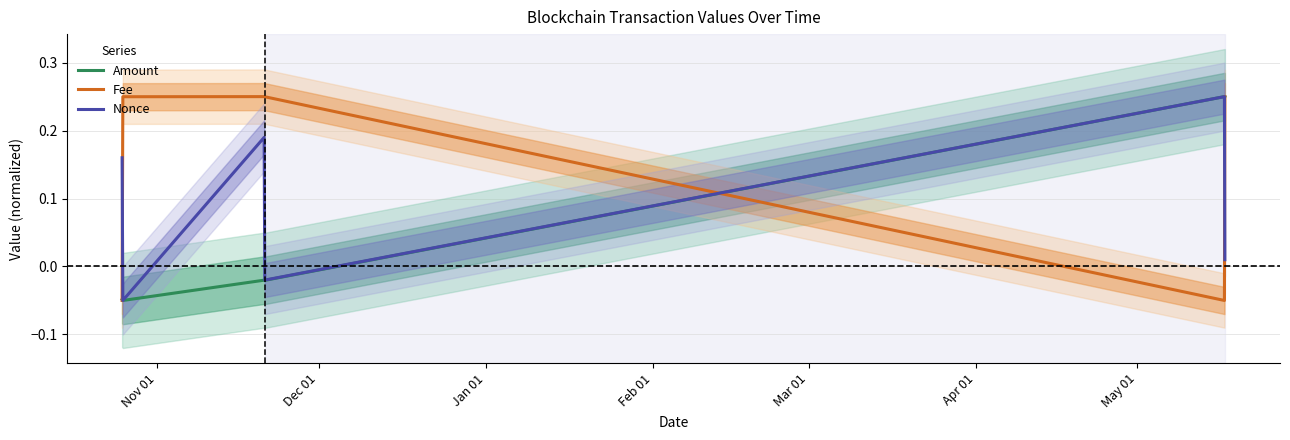

True or false: Nonce and Fee cross at least once.

True